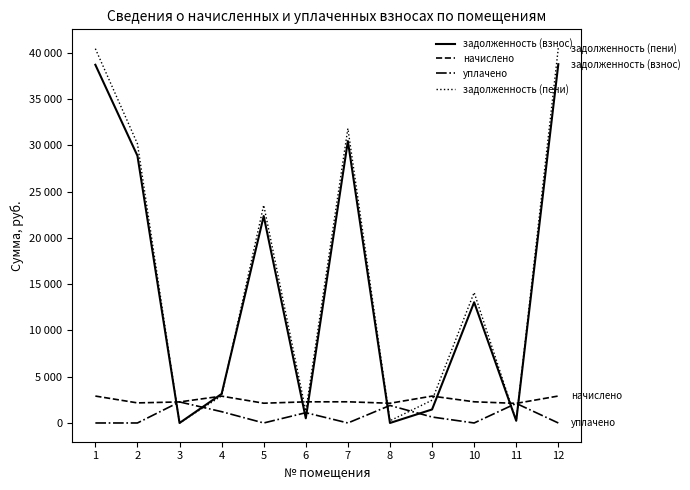

What is the average value of the начислено series?

2443.8